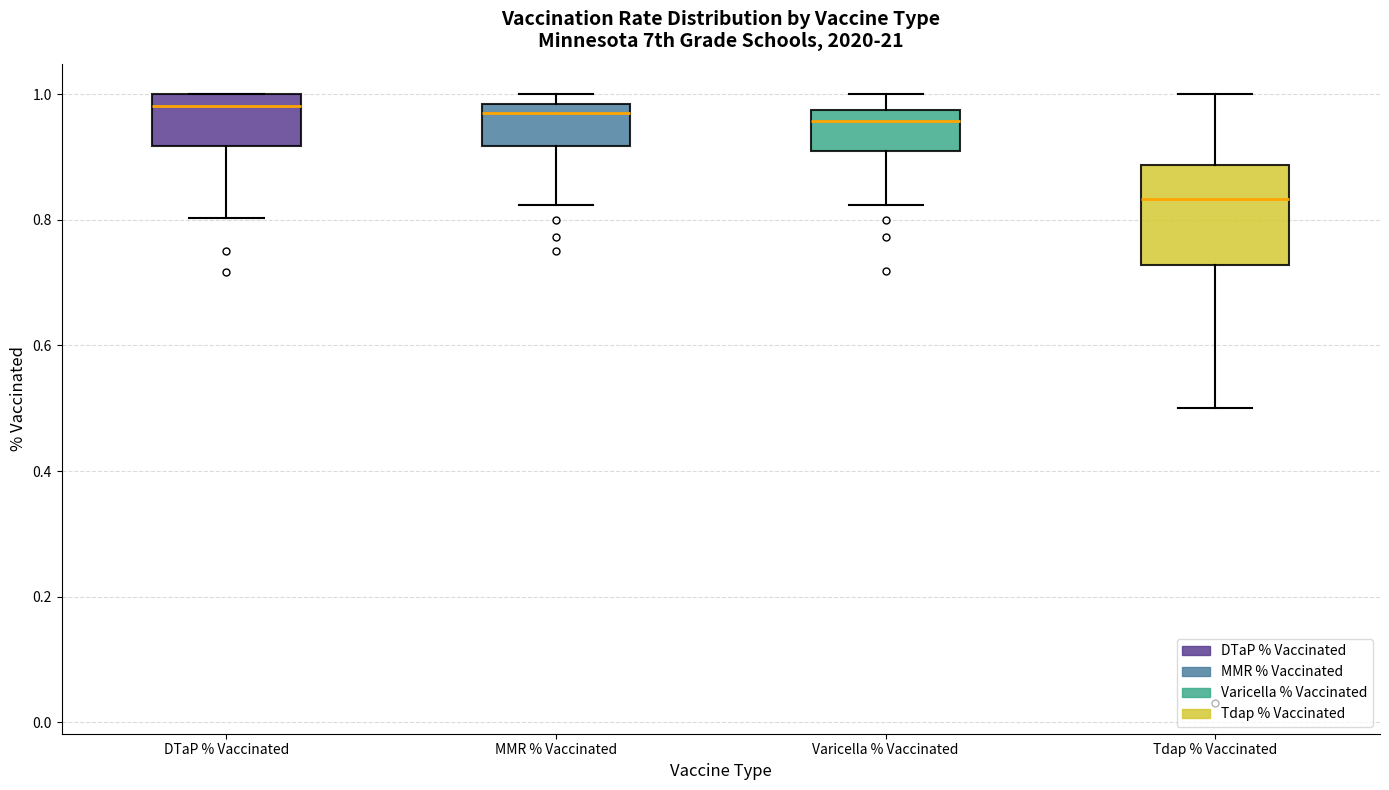

Which box is the tallest, from its lower edge to its upper edge?

Tdap % Vaccinated